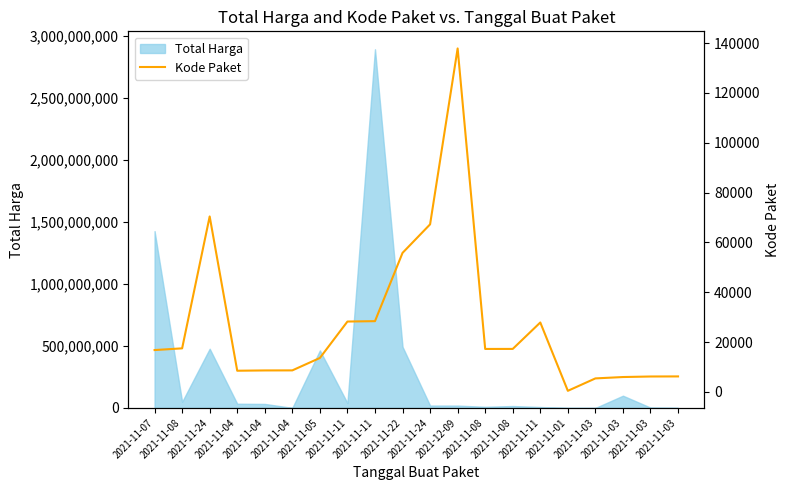

Where does the data first go above 17272?

2021-11-08